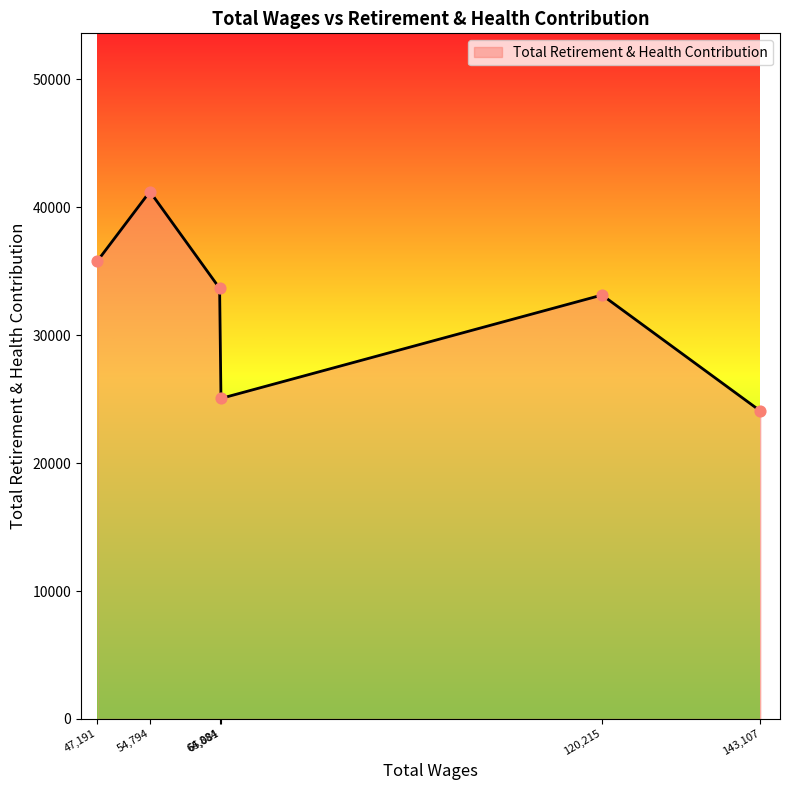

What is the minimum value shown in the chart?

24084